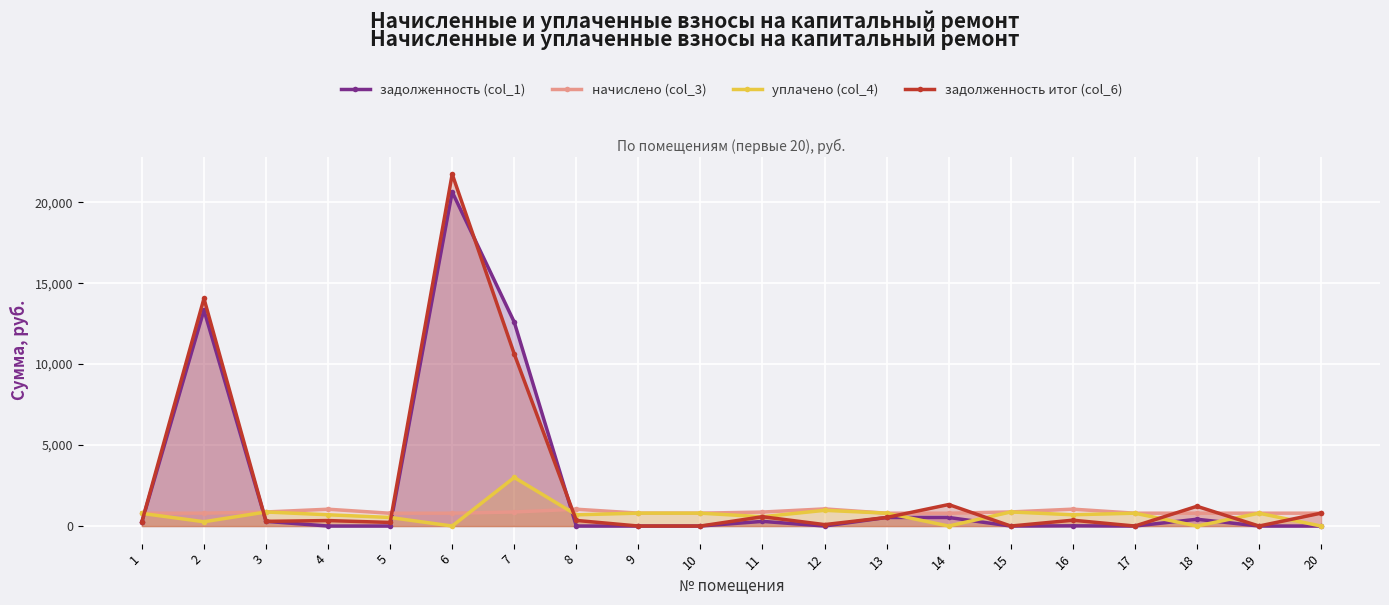

How many lines are shown in the chart?

4